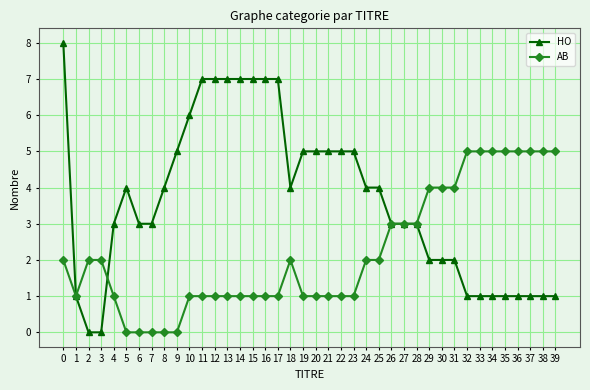

Is it true that HO equals 11 at 17?

False